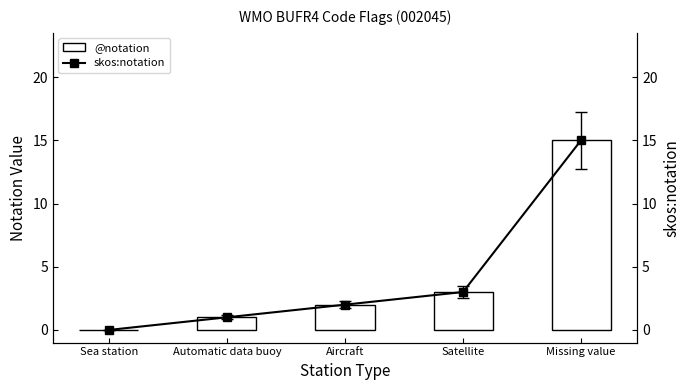

What is the difference between the skos:notation values at Sea station and Missing value?

15